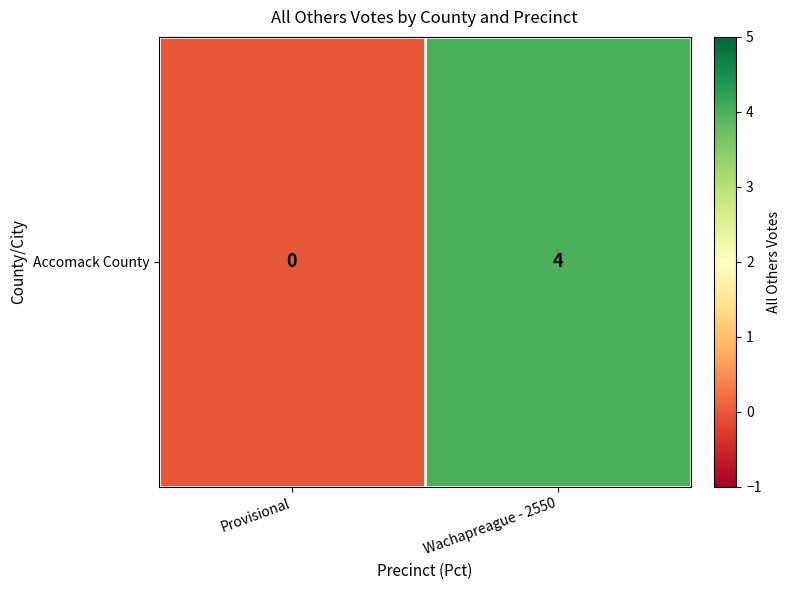

How many categories are shown in the chart?

2